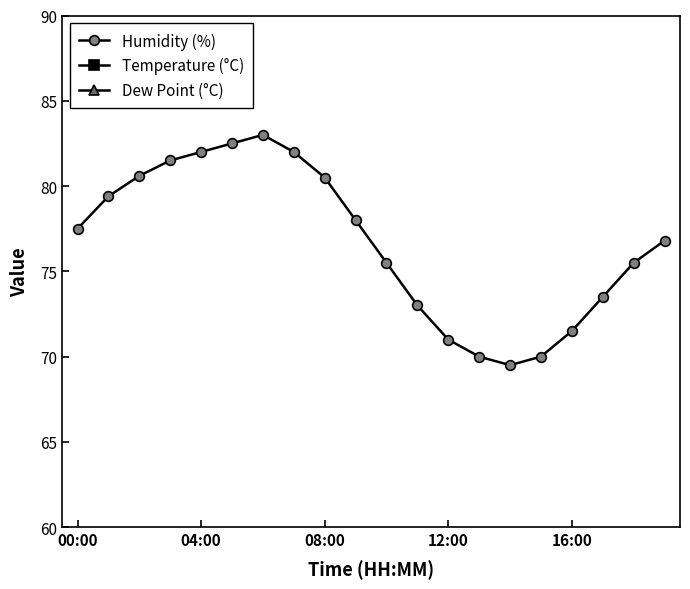

At which label is Dew Point (°C) closest to 18?

00:00